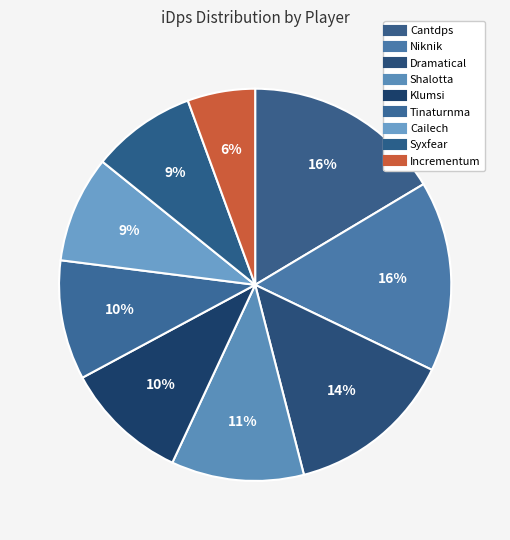

What is the smallest slice in the pie chart?

Incrementum